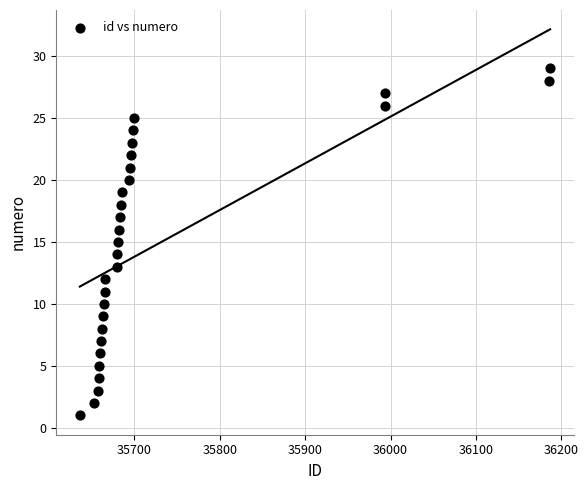

What is the range of X values (max minus min)?

551